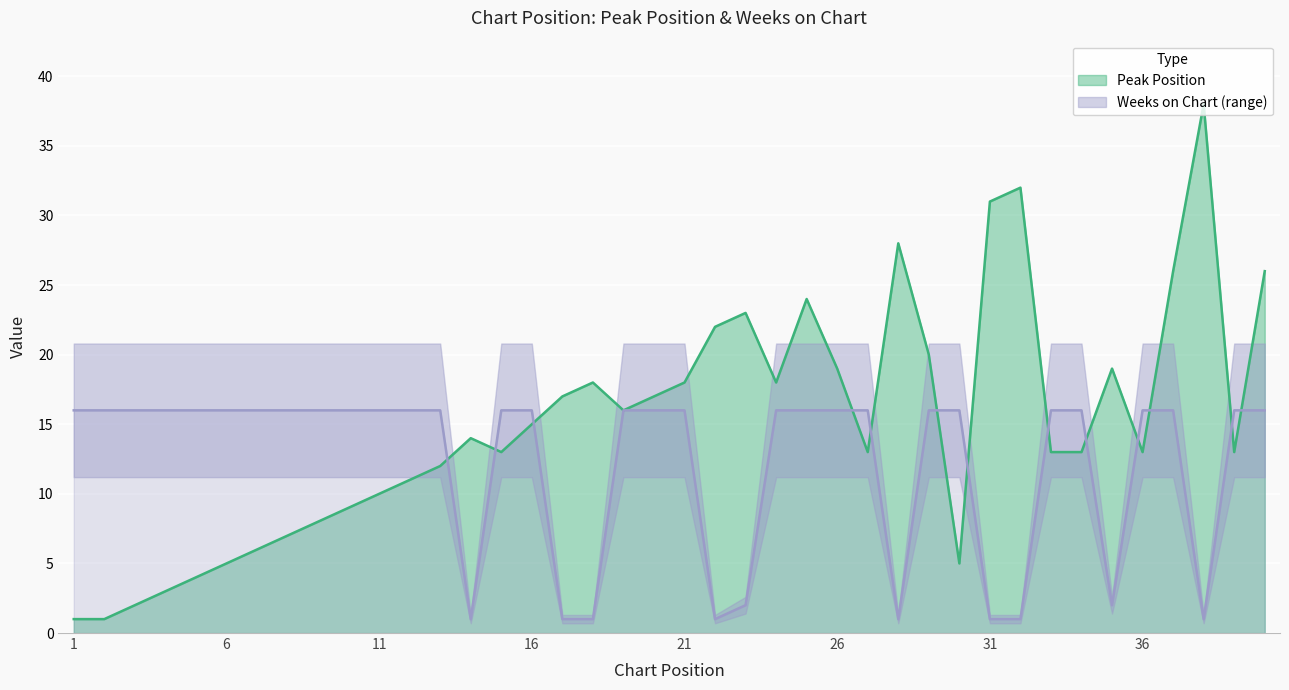

What are all the series names shown in the legend?

Peak Position, Weeks on Chart